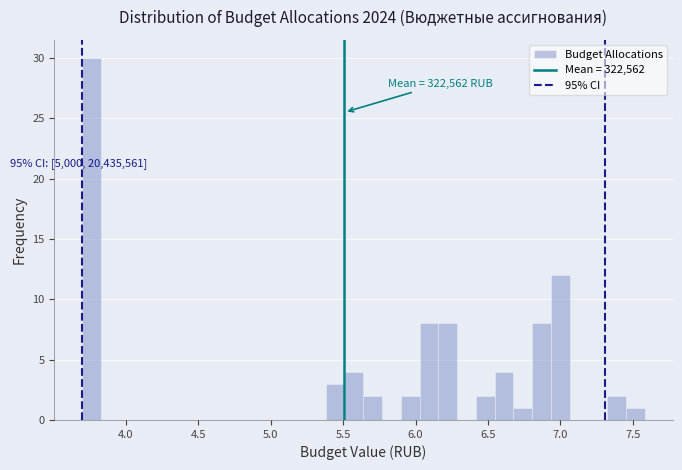

Around what value on the x-axis is the tallest bar? Give the approximate position of its centre, as read against the axis.

3.75